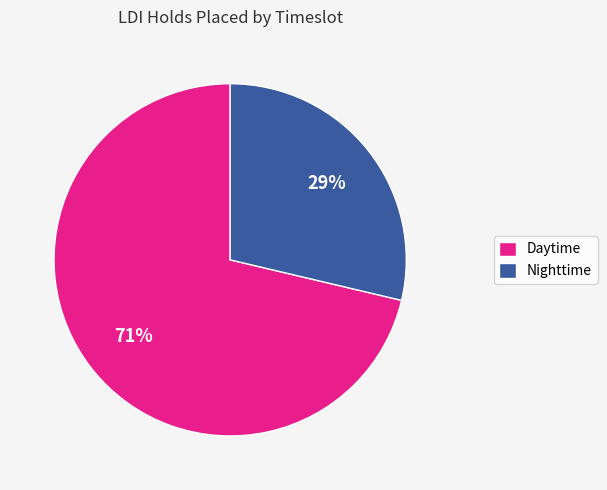

To the nearest percent, what is the average slice percentage?

50%